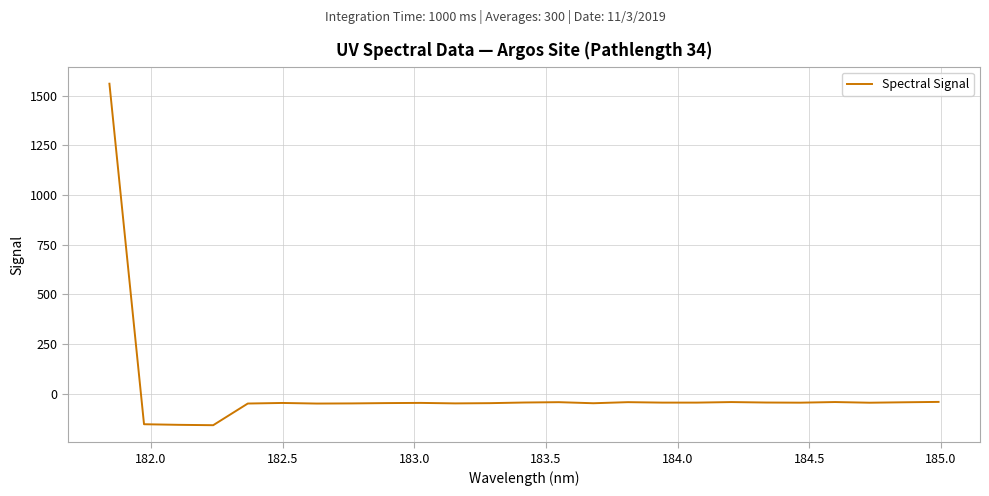

What is the maximum value shown in the chart?

1560.0